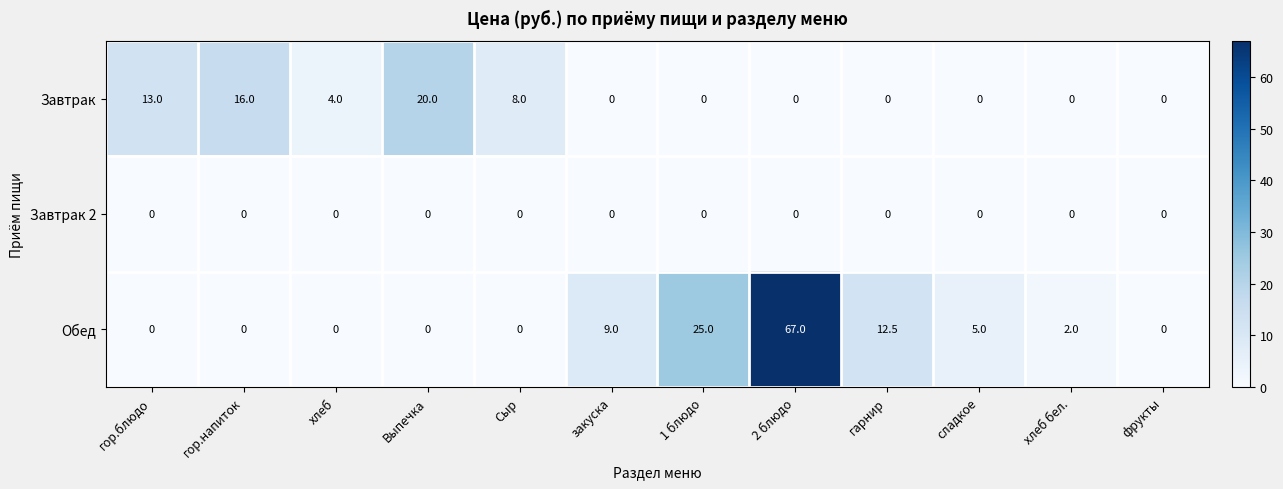

Is the value of Завтрак 2 at Сыр greater than the value of Завтрак at Сыр?

No